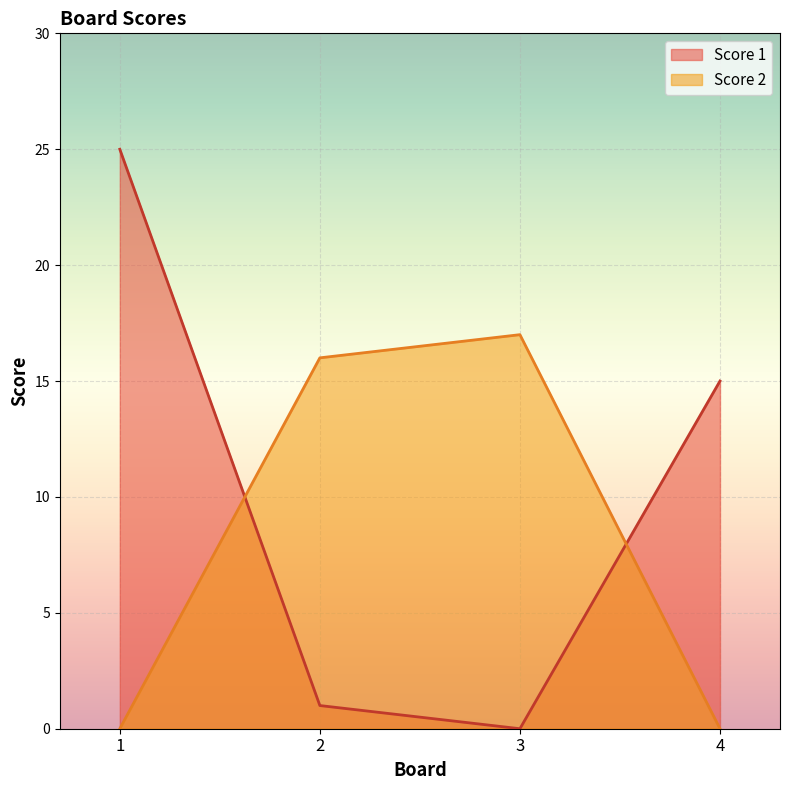

After their last crossing, which series has the higher values: Score 1 or Score 2?

Score 1